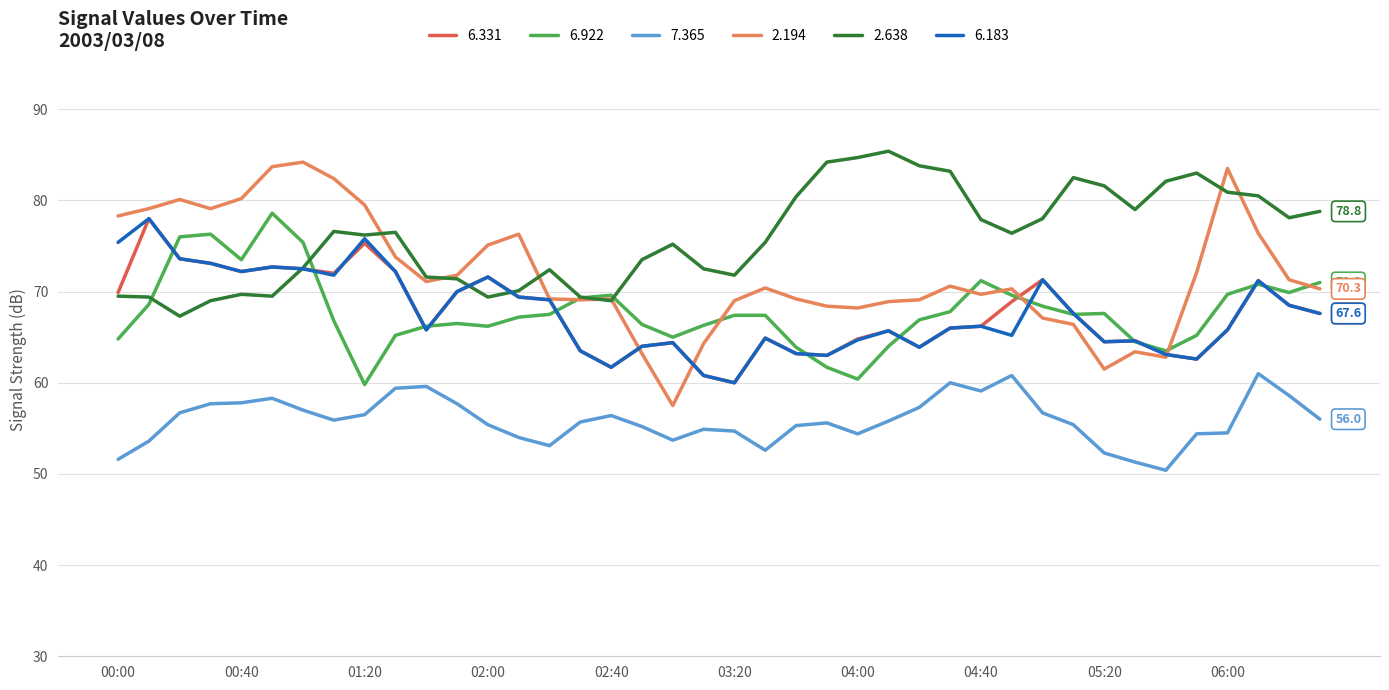

What is the maximum value shown in the chart?

85.4